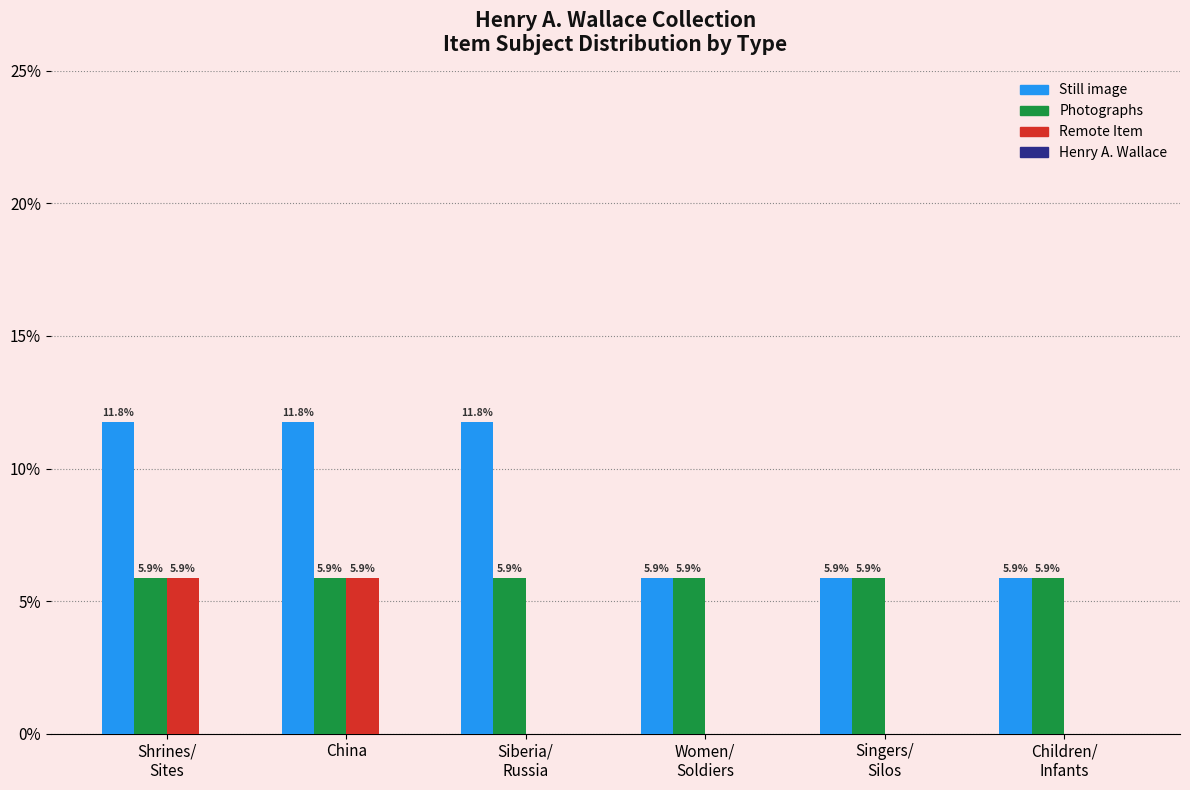

Is the value of Still image at Siberia/
Russia greater than the value of Photographs at China?

Yes